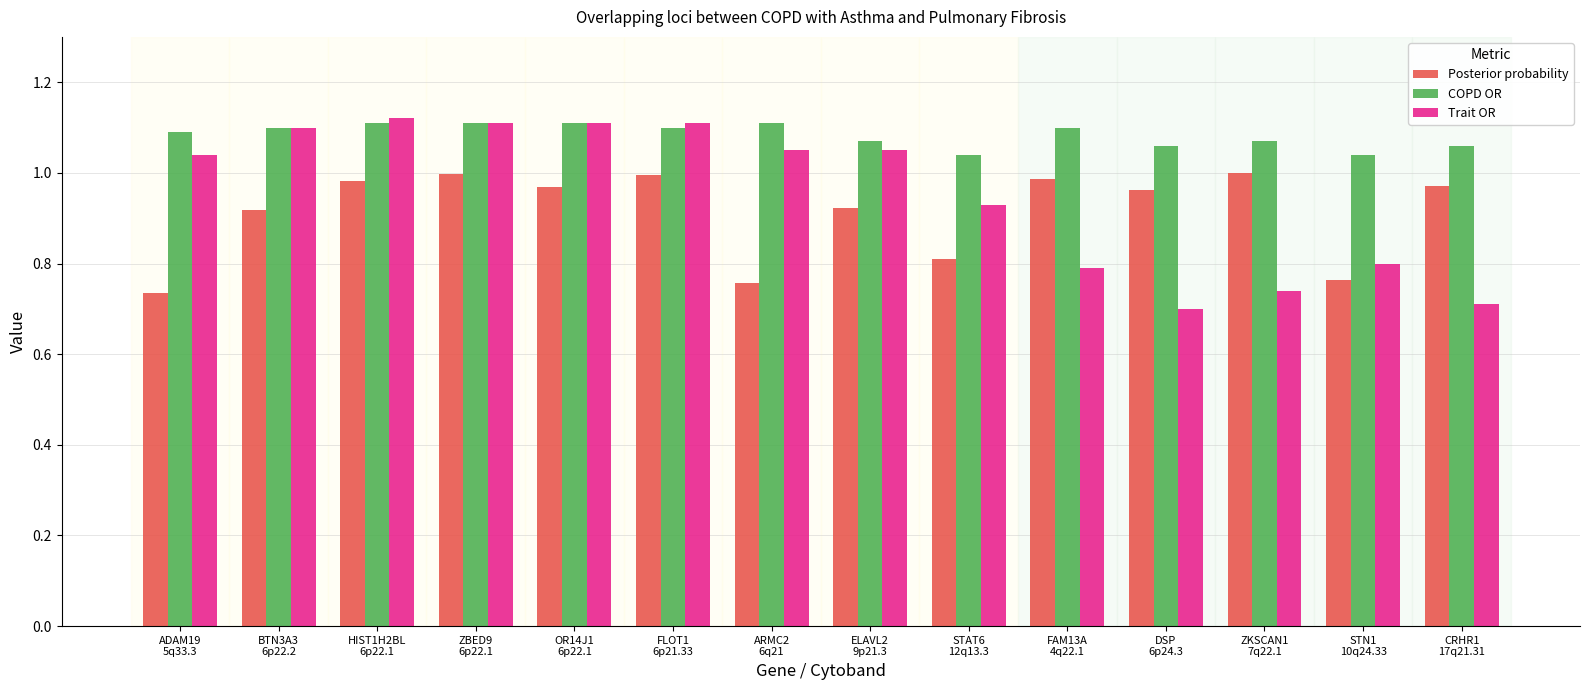

Count the COPD OR values in the range 1 to 2.

14